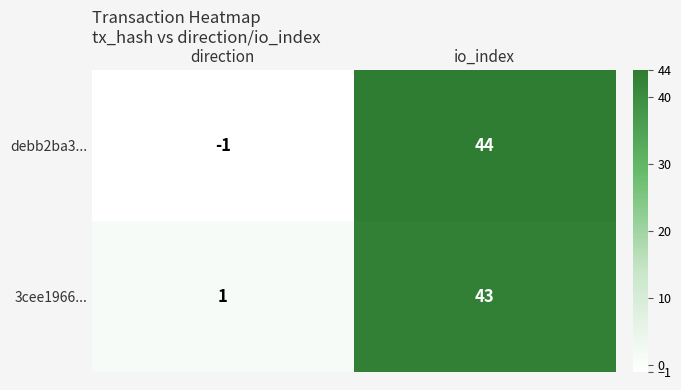

Between io_index and direction, which is larger?

io_index